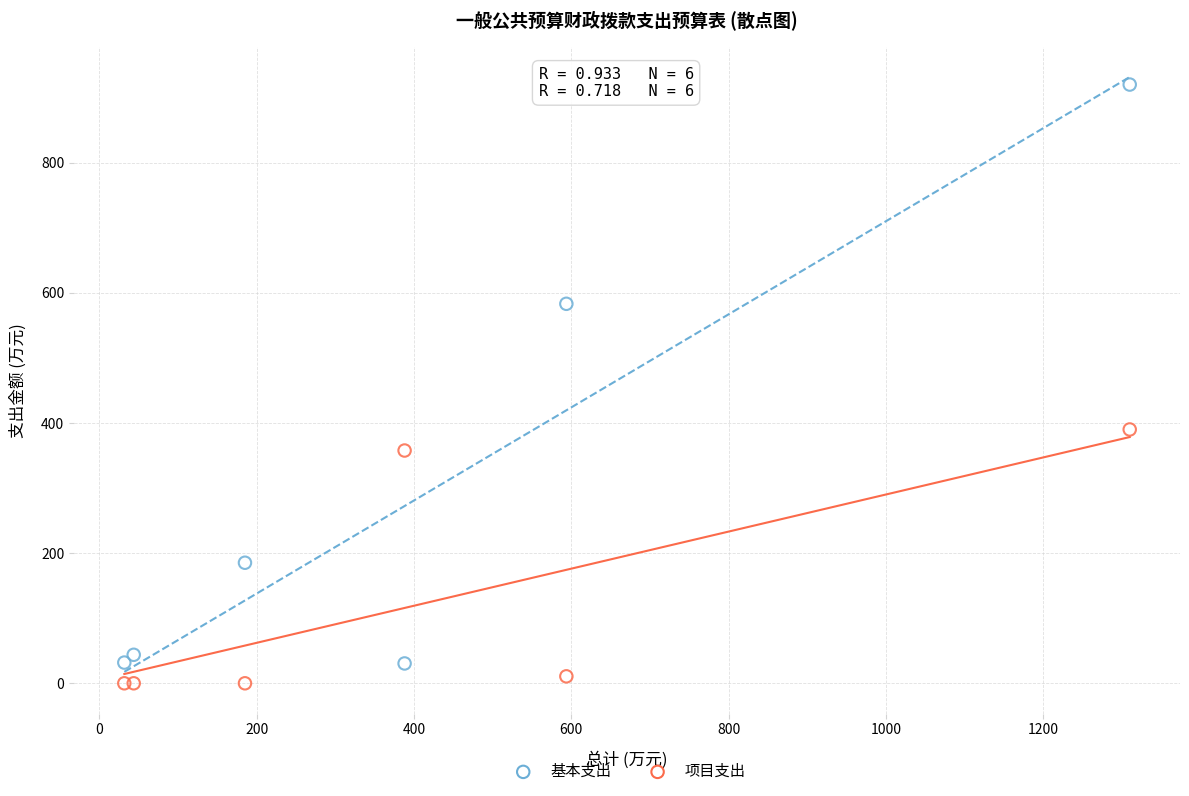

Across all series, what Y value is closest to 459?

390.0